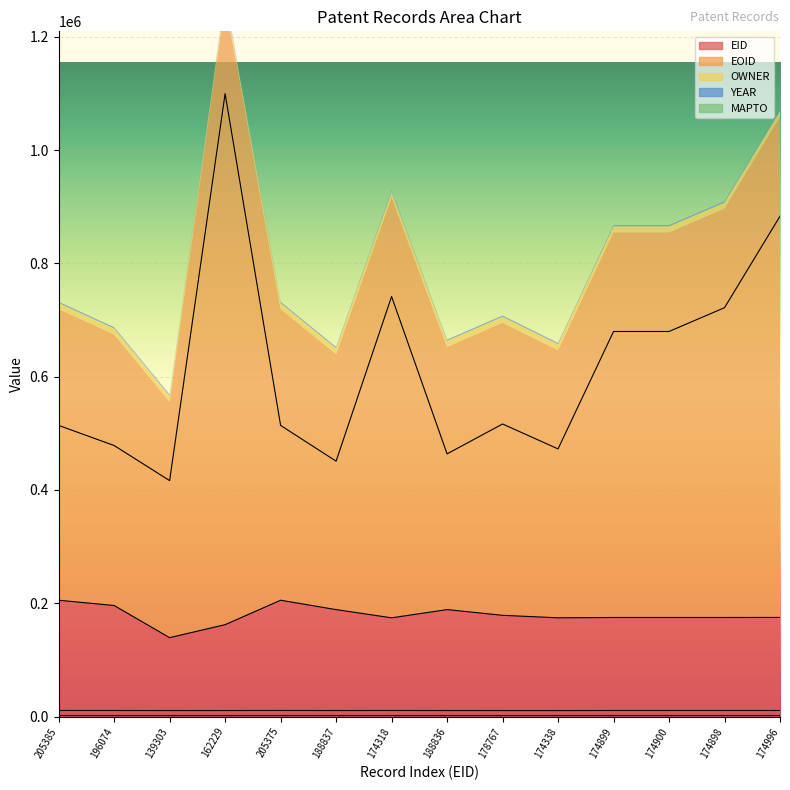

What is the approximate value of OWNER at 174338?

10598